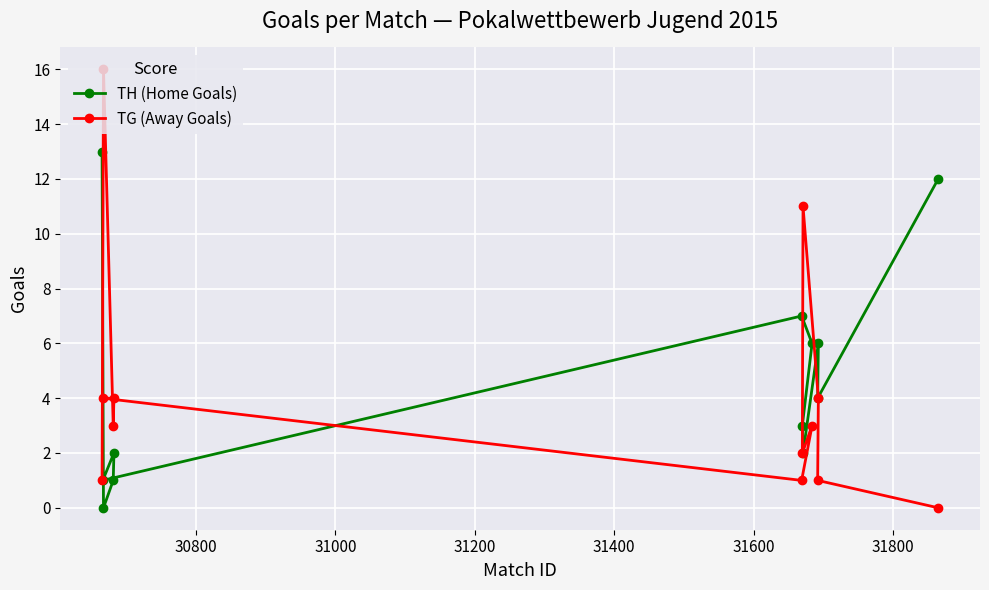

What is the value of the TH (Home Goals) point at the 8th from the left?

2